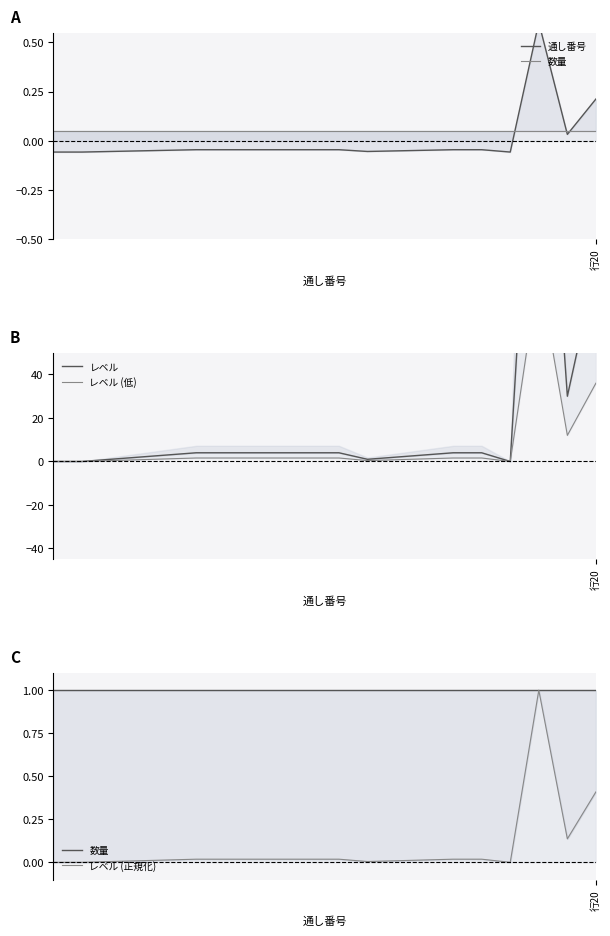

Which series has the largest range (max minus min)?

レベル